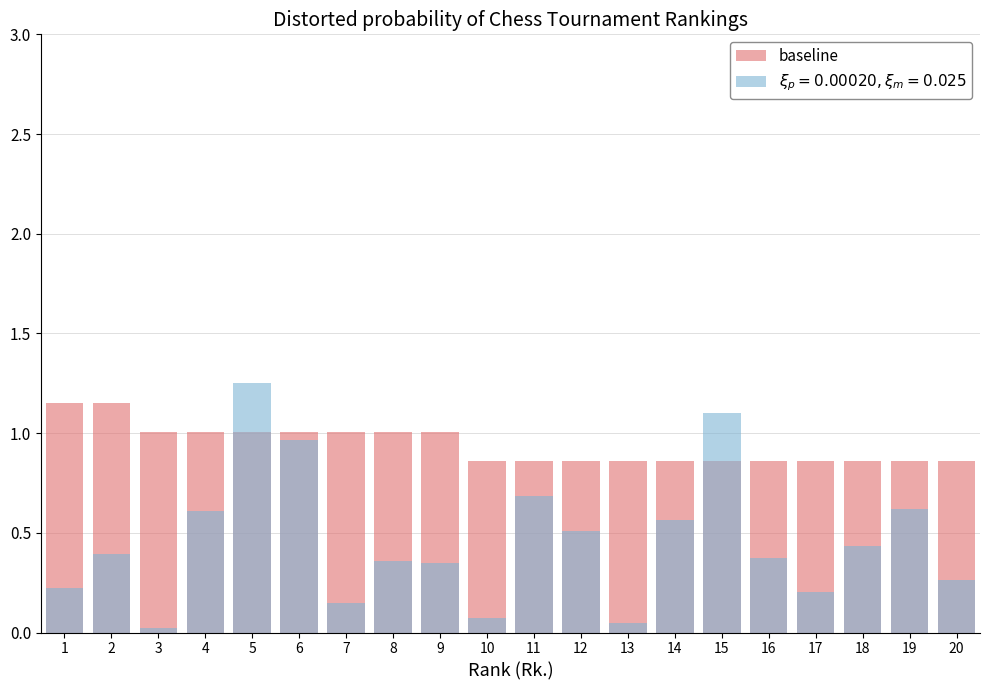

List the labels in order of value, smallest first.

10, 11, 12, 13, 14, 15, 16, 17, 18, 19, 20, 3, 4, 5, 6, 7, 8, 9, 1, 2